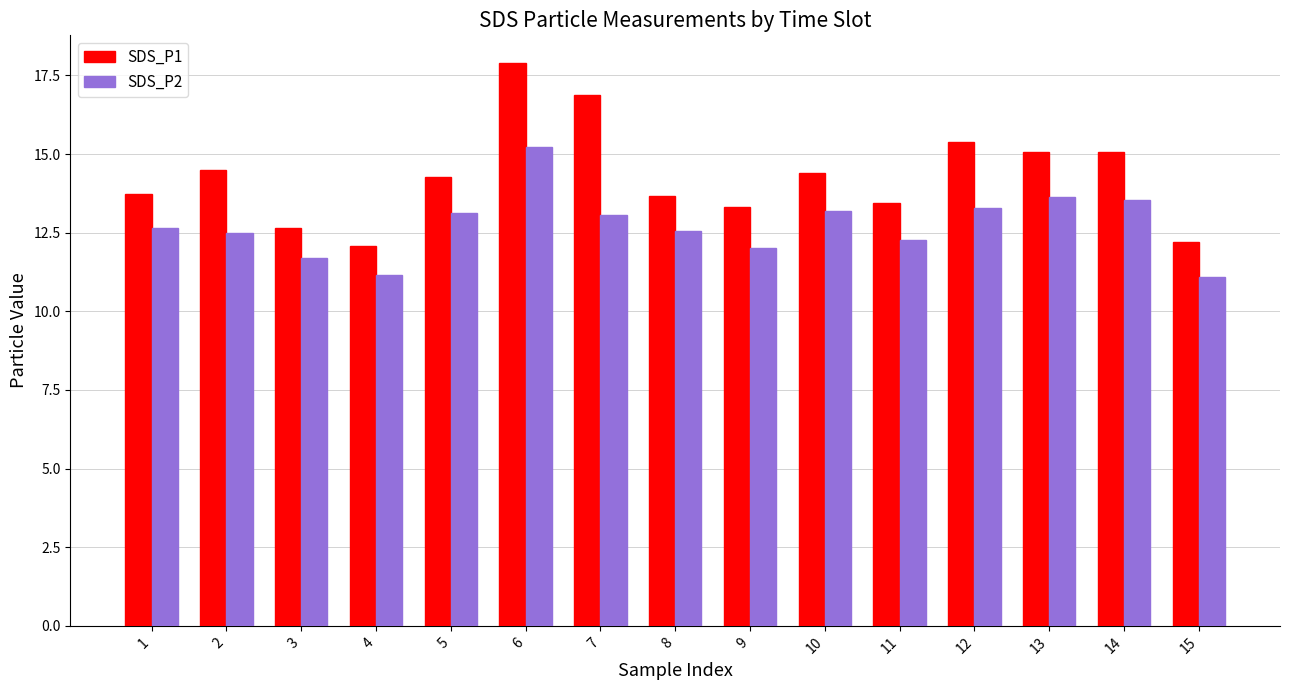

Which series has the largest range (max minus min)?

SDS_P1